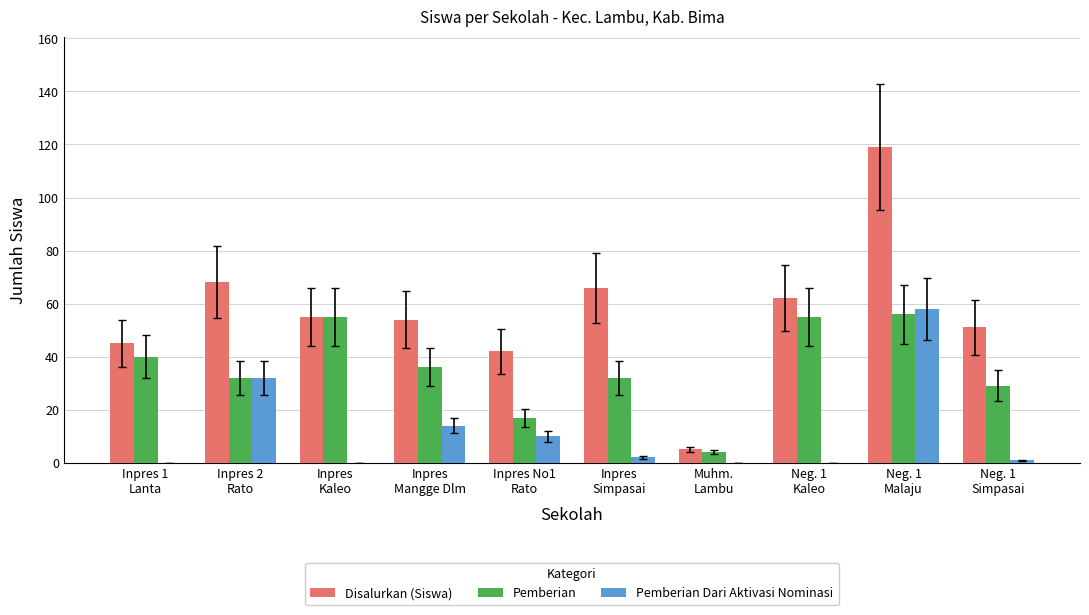

What is the greatest value displayed?

119